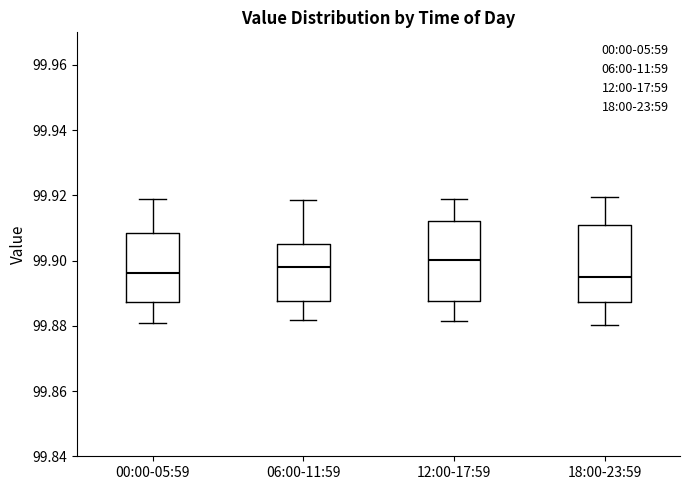

Where does the upper whisker of the box for 06:00-11:59 end on the y-axis? The values are not printed on the chart, so give them approximately, as read against the axis.

99.918